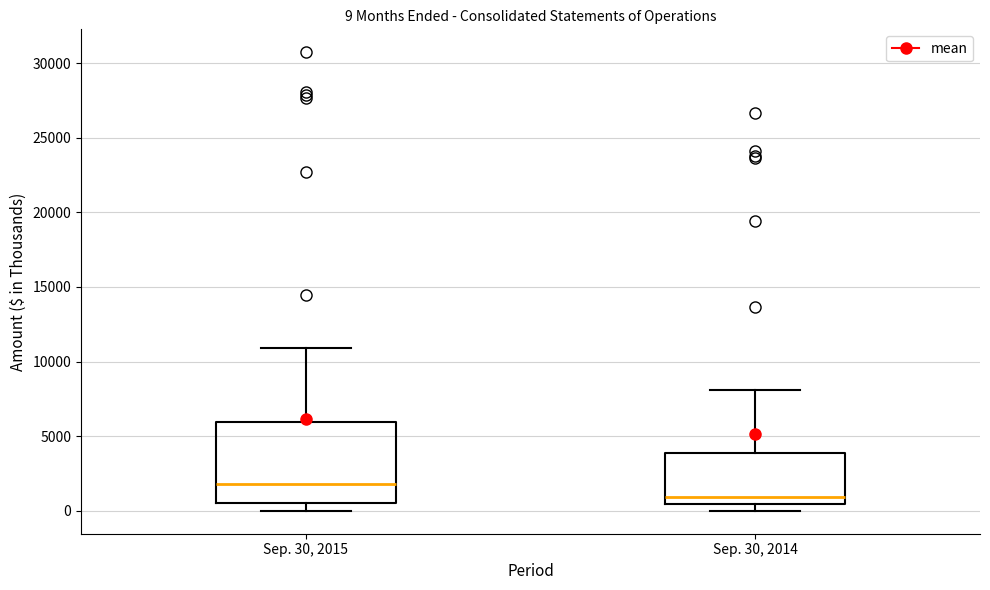

Which box has the highest median line?

Sep. 30, 2015